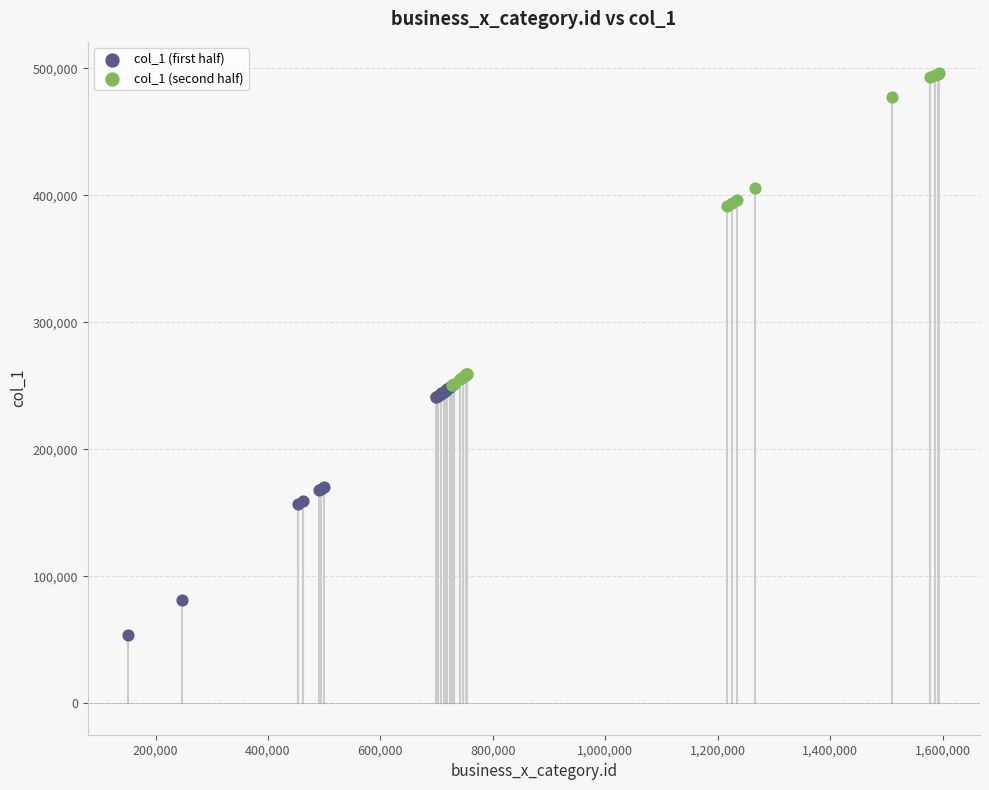

What are all the series names shown in the legend?

col_1 (first half), col_1 (second half)